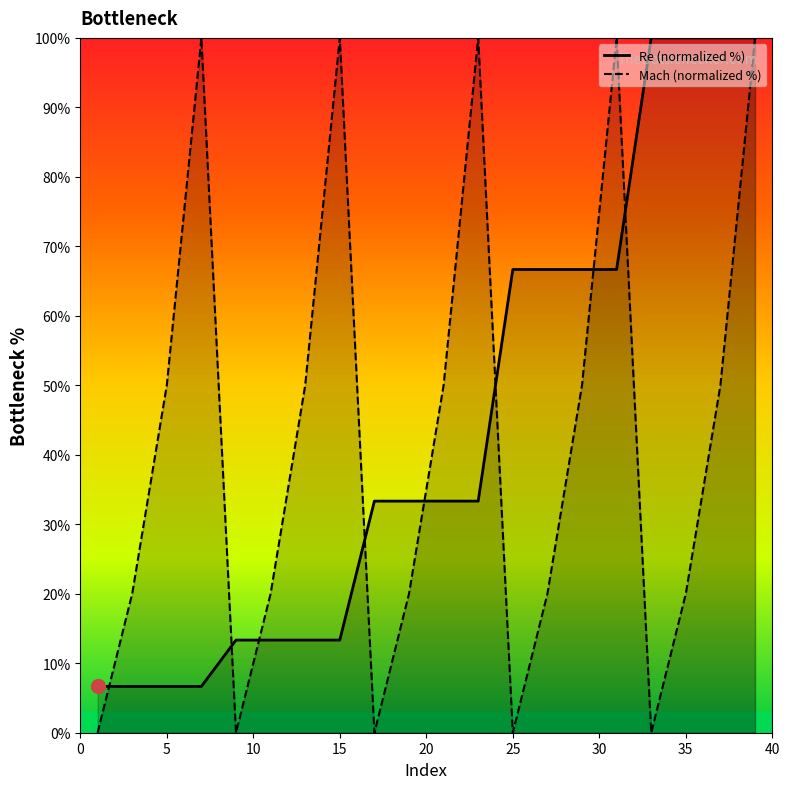

What is the minimum value for Re (normalized %)?

6.7